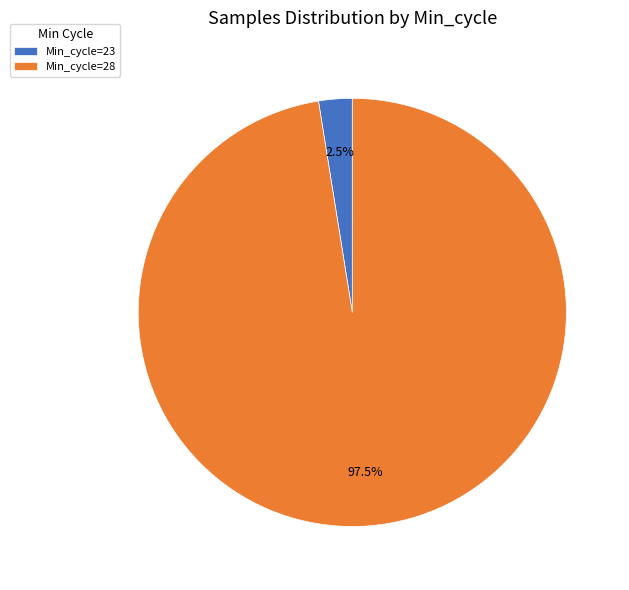

What is the smallest slice in the pie chart?

Min_cycle=23